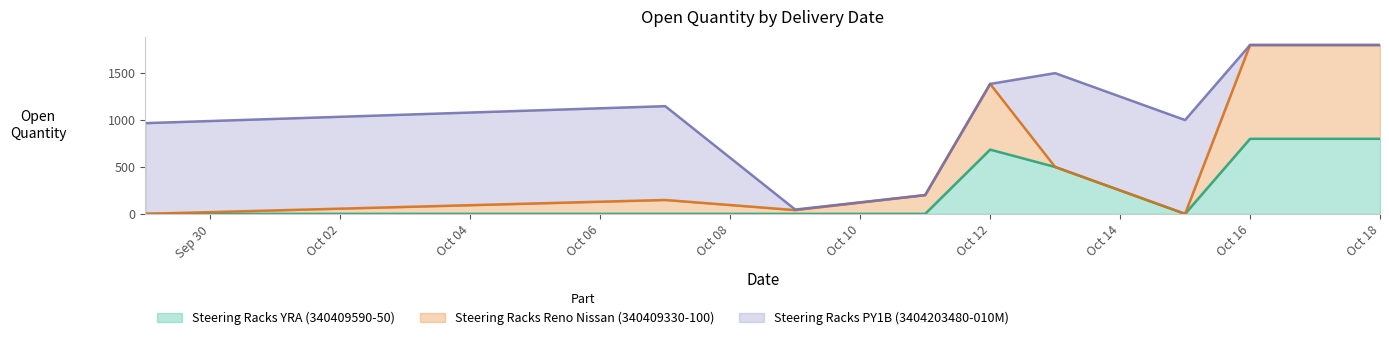

The Steering Racks Reno Nissan (340409330-100) series shows -312 at 13/10/2021. True or false?

False